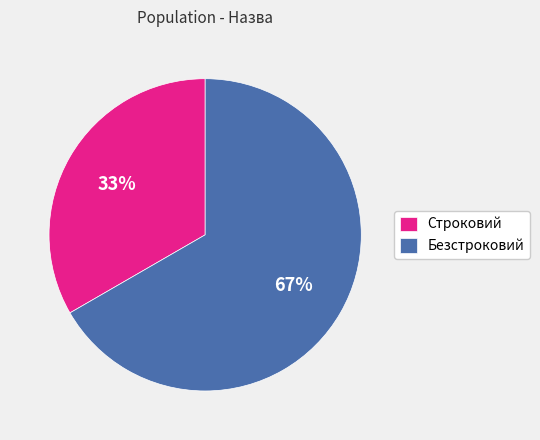

Between Безстроковий and Строковий, which is larger?

Безстроковий